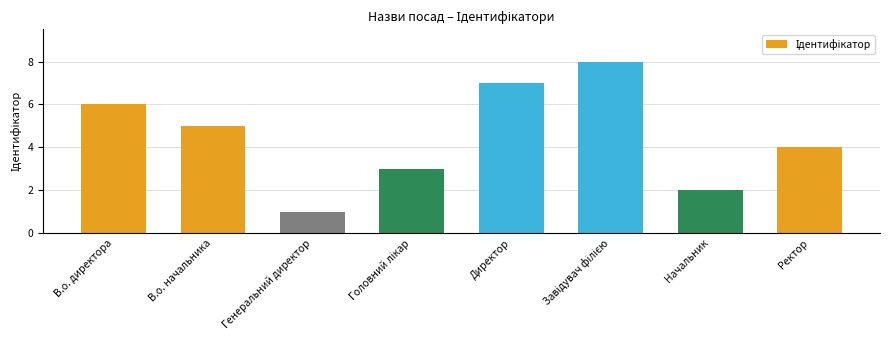

True or false: the data shows 1 at Генеральний директор.

True